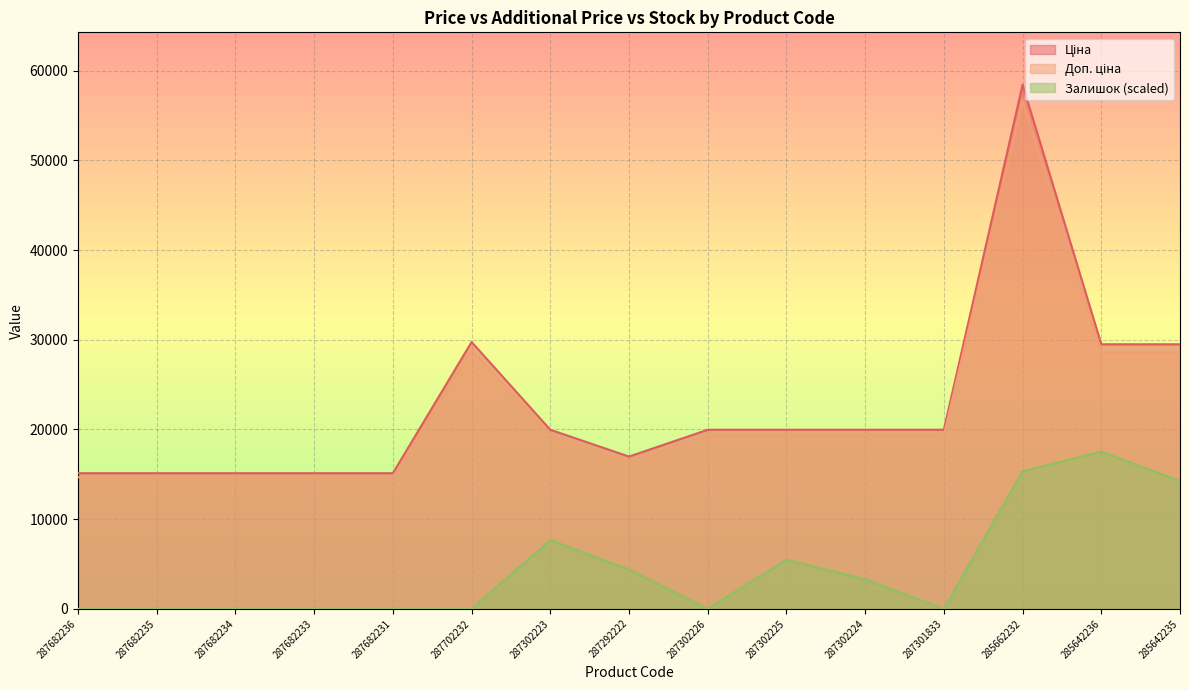

Rank the categories by Ціна value from highest to lowest.

285662232, 287702232, 285642236, 285642235, 287302223, 287302226, 287302225, 287302224, 287301833, 287292222, 287682236, 287682235, 287682234, 287682233, 287682231